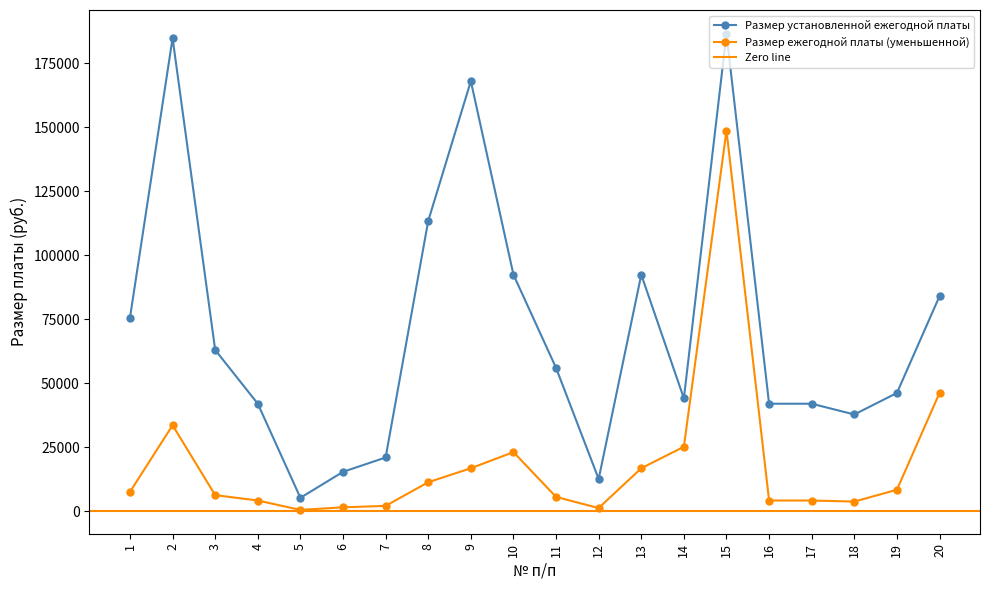

At which category does Размер установленной ежегодной платы reach its first local valley?

5